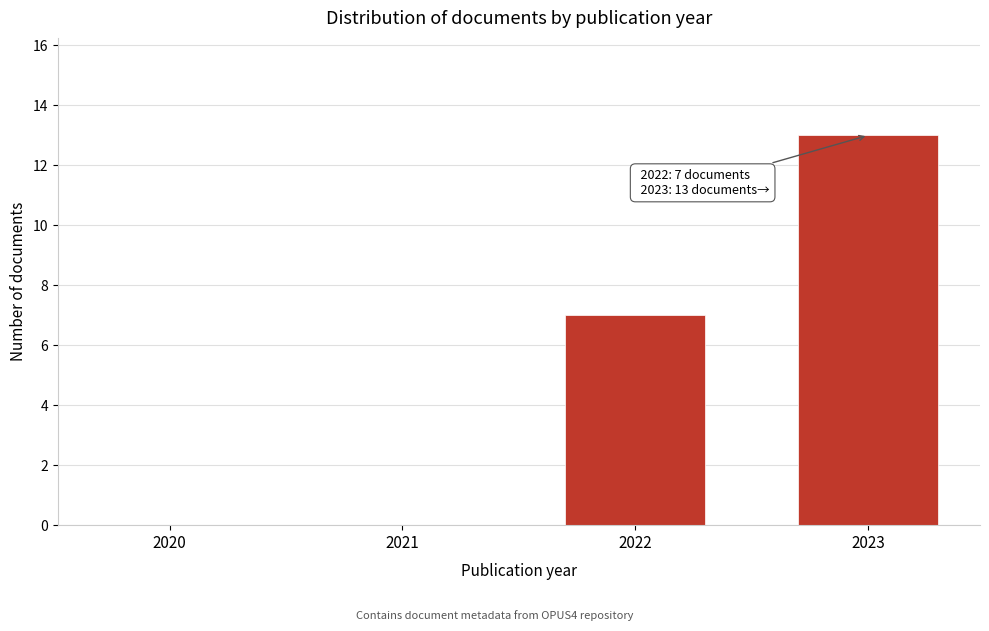

Reading left to right, what are all the values shown in this chart?

2020=0	2021=0	2022=7	2023=13